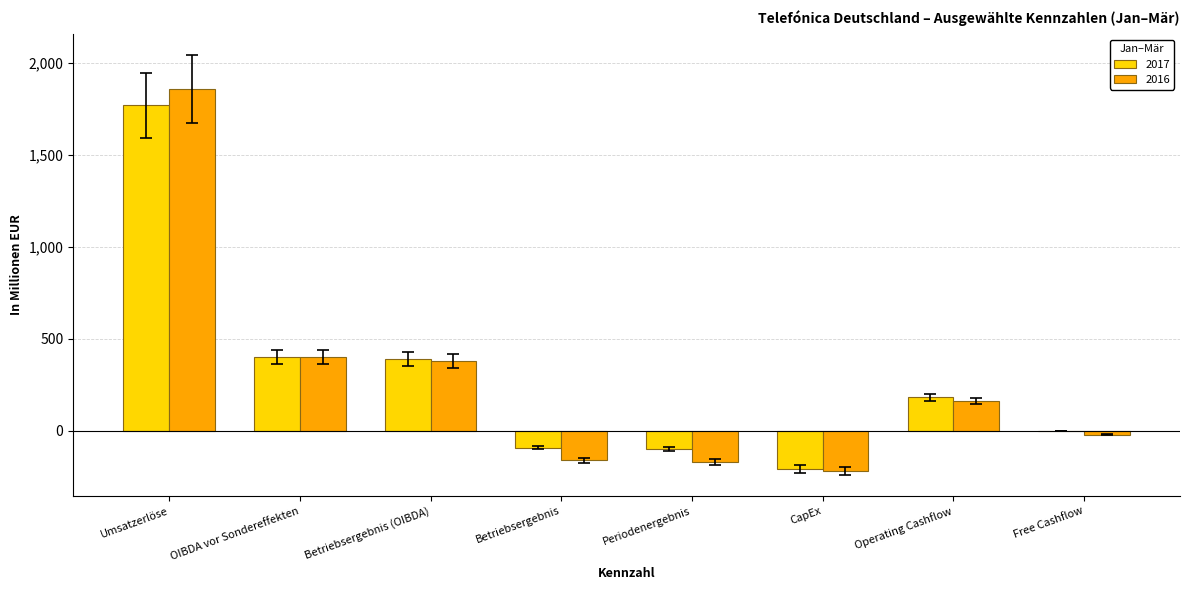

What is the average value of the 2016 series?

278.7